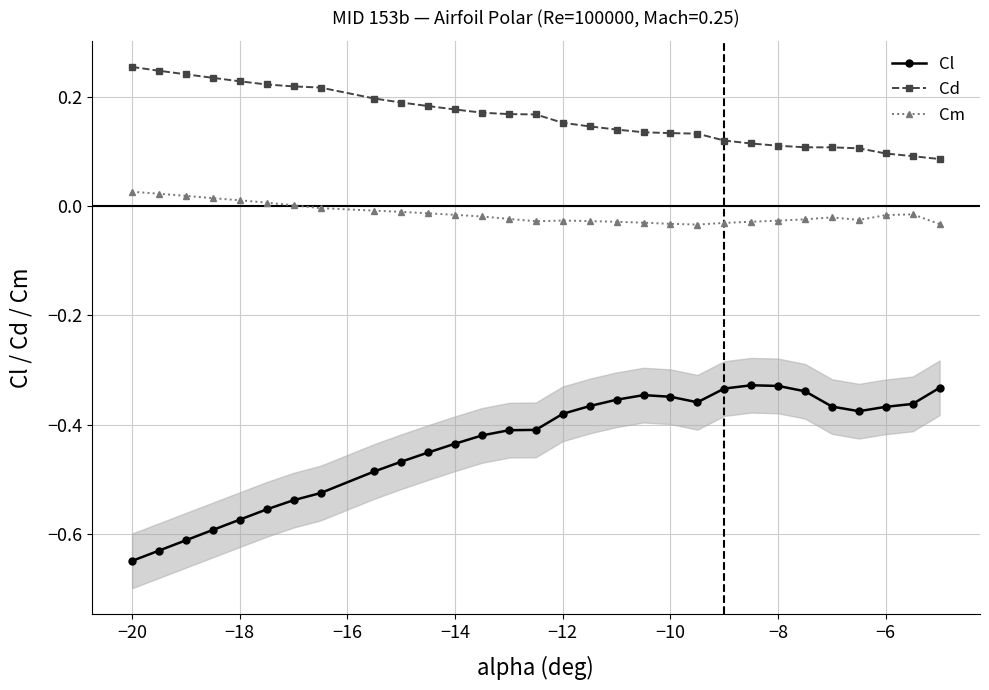

At how many categories does at least one series exceed 0?

30